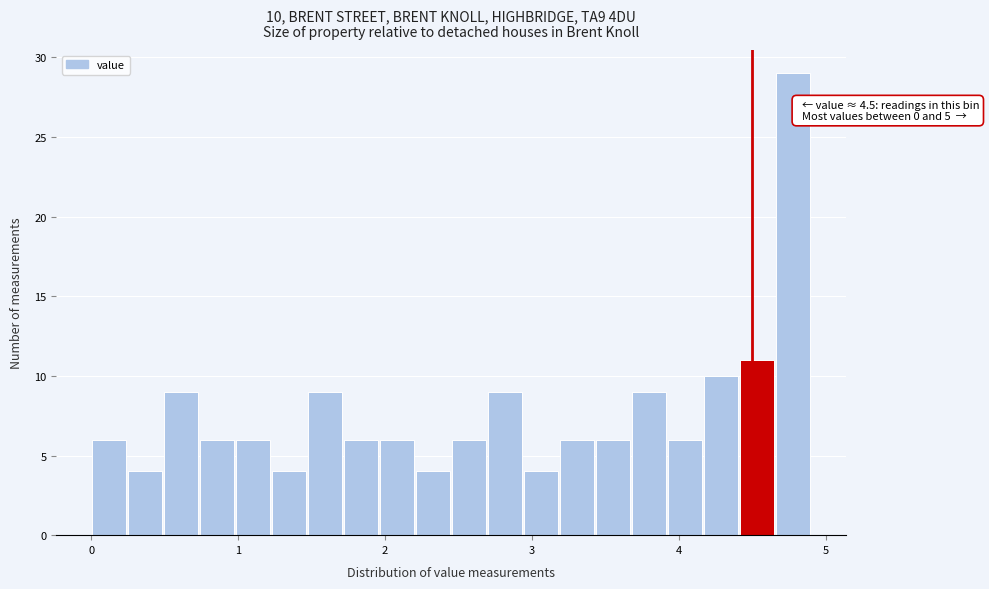

Read against the x-axis, roughly where is the centre of the tallest bar?

4.8